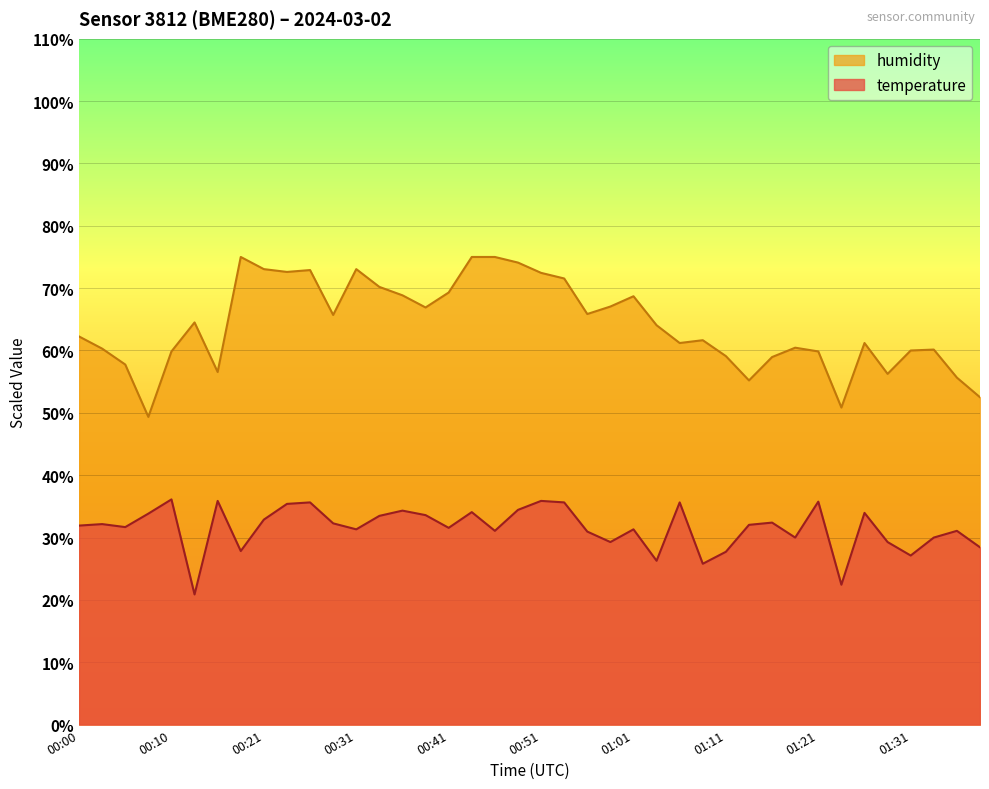

Which series has the largest range (max minus min)?

humidity